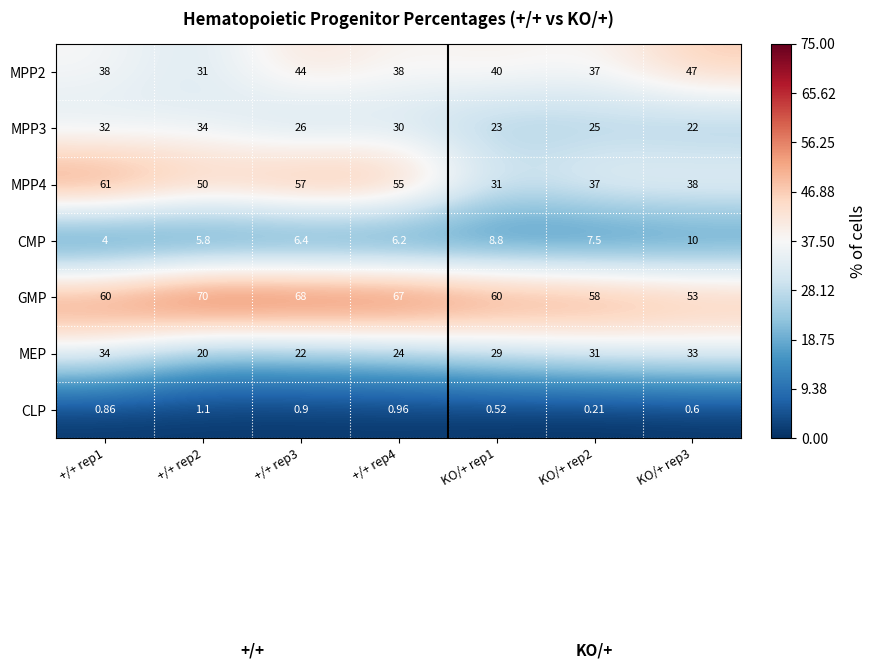

Which series has the largest total across all categories?

GMP